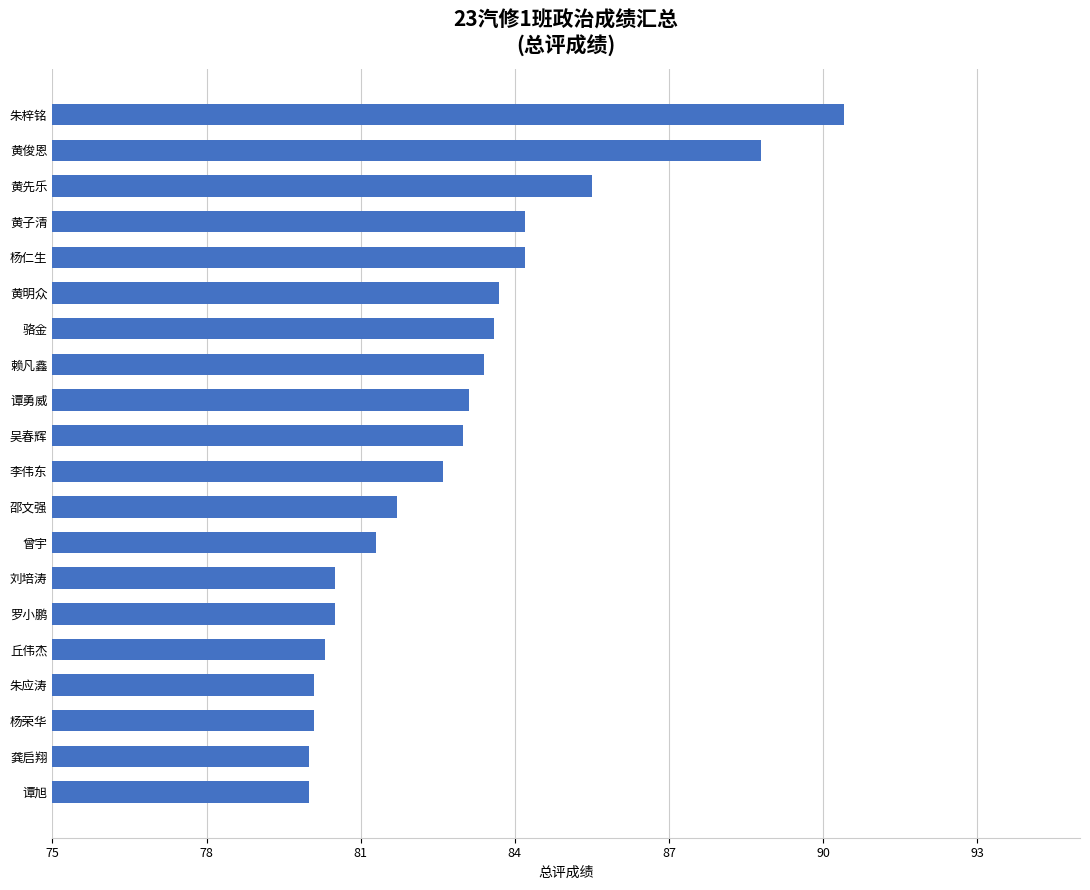

What is the greatest value displayed?

90.4